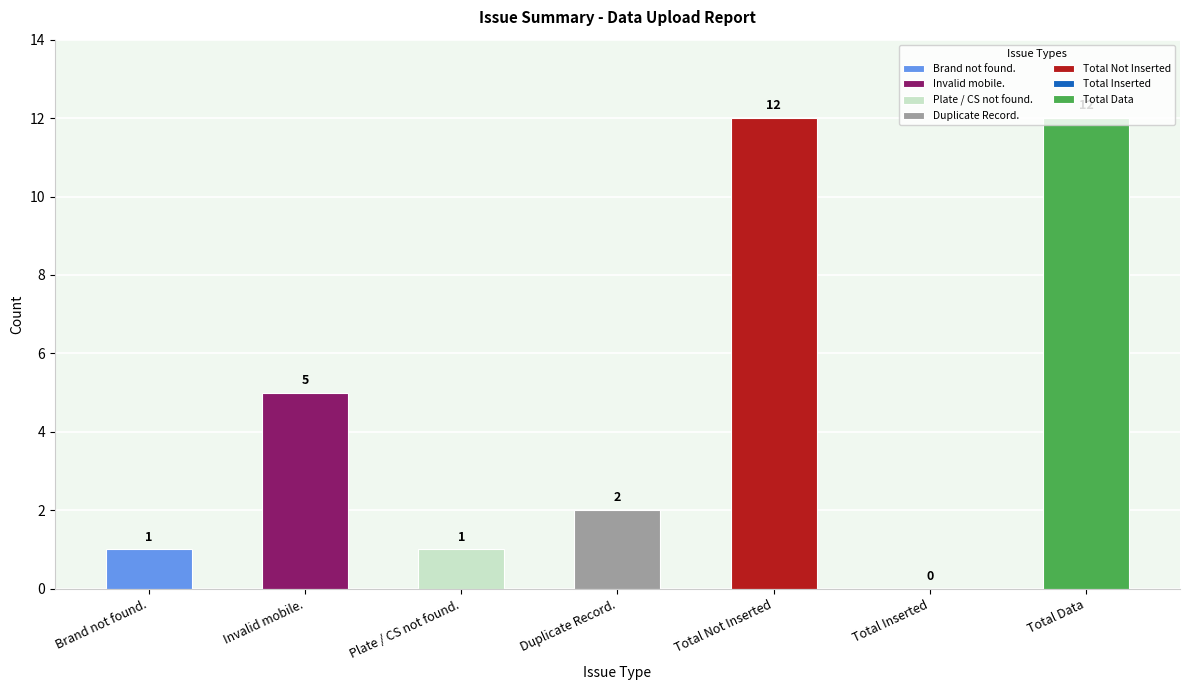

Which label corresponds to the largest value in the chart?

Total Not Inserted